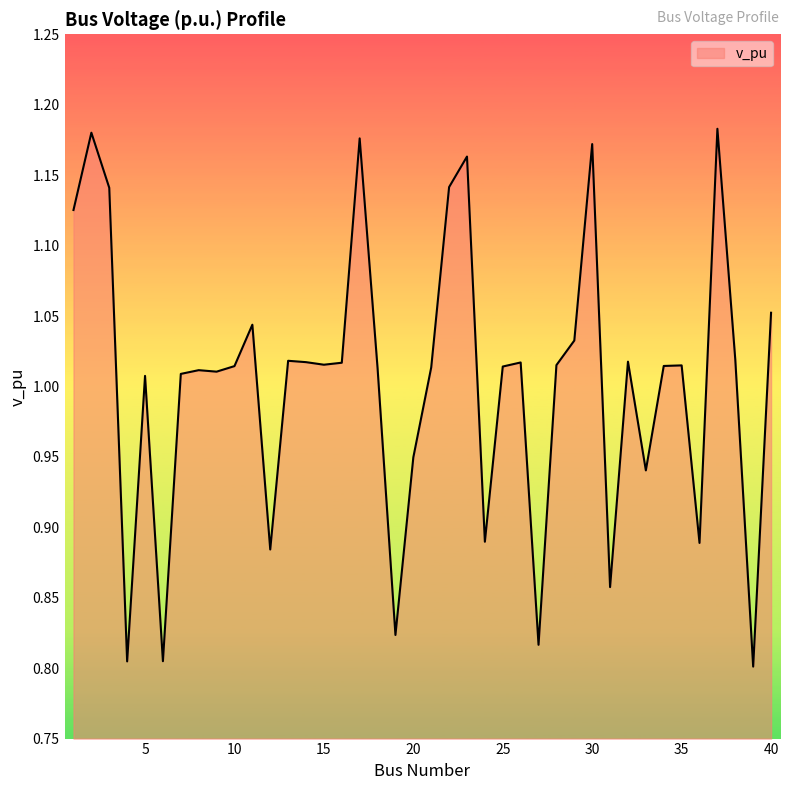

What is the difference between the maximum and minimum values?

0.4